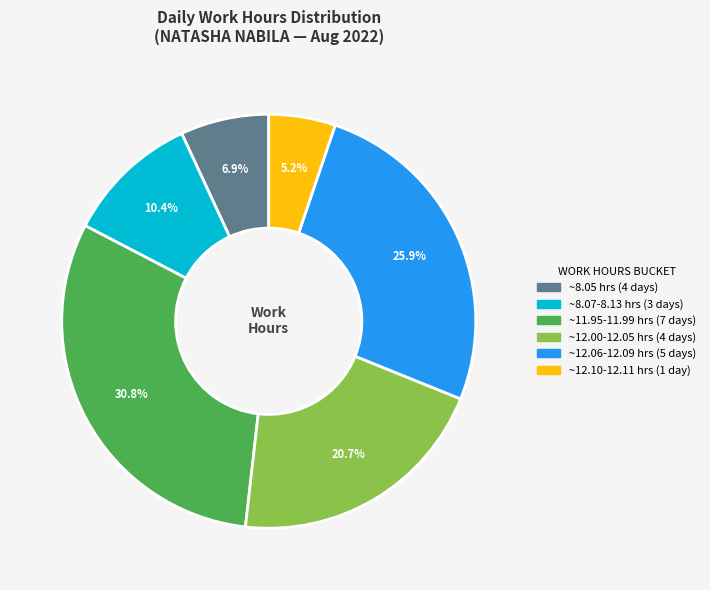

Does any single category account for the majority?

No